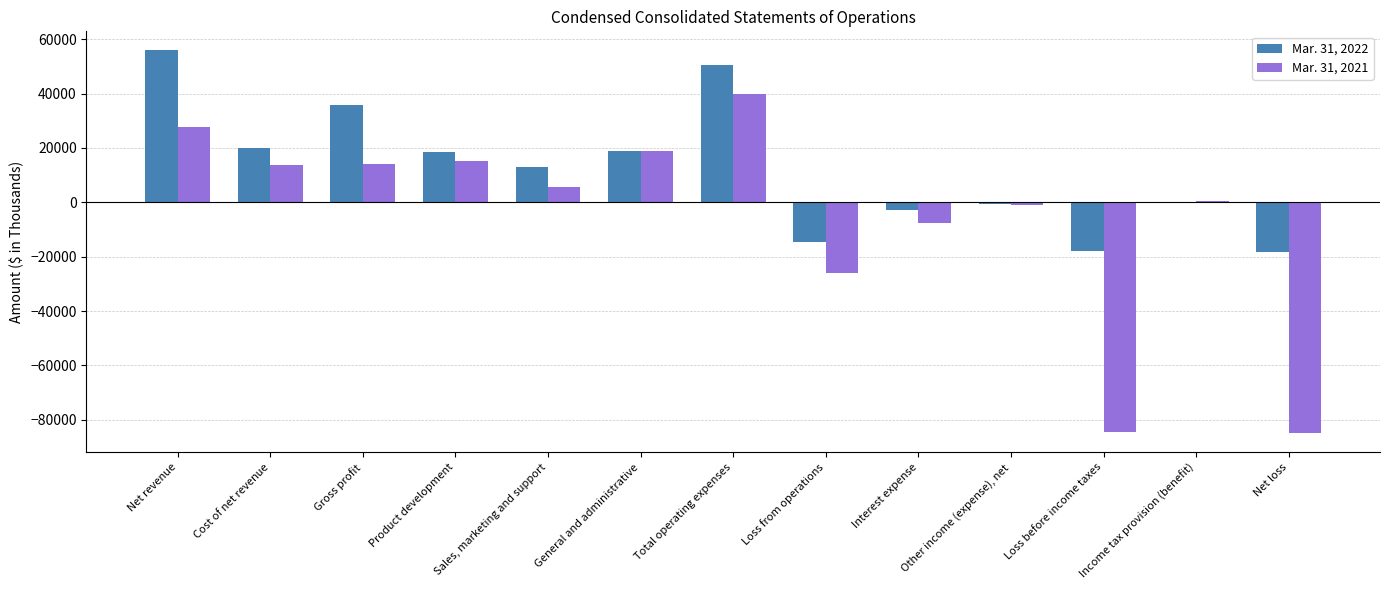

The Mar. 31, 2022 series shows 35902 at Gross profit. True or false?

True